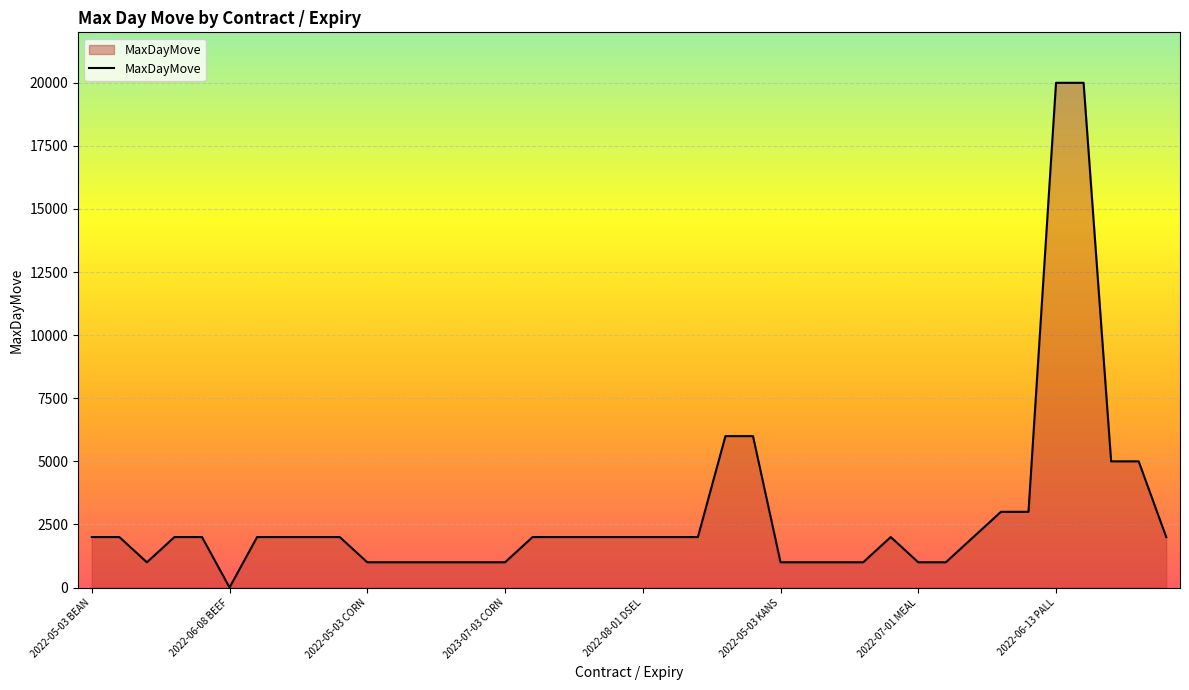

What is the maximum value shown in the chart?

20000